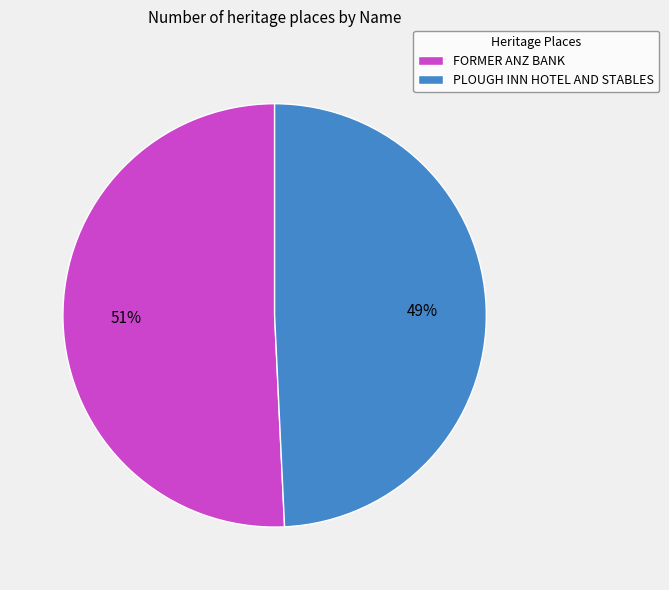

What is the largest slice in the pie chart?

FORMER ANZ BANK